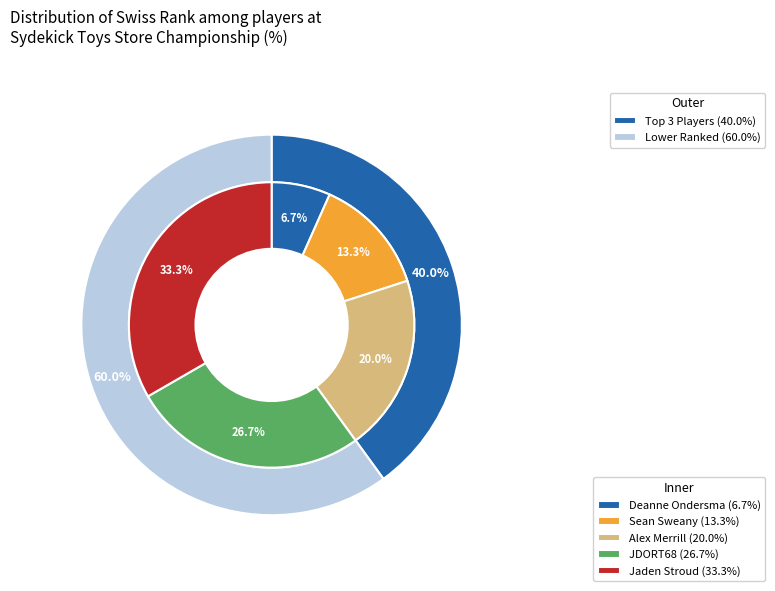

Combined, do Alex Merrill and JDORT68 account for over 50%?

No